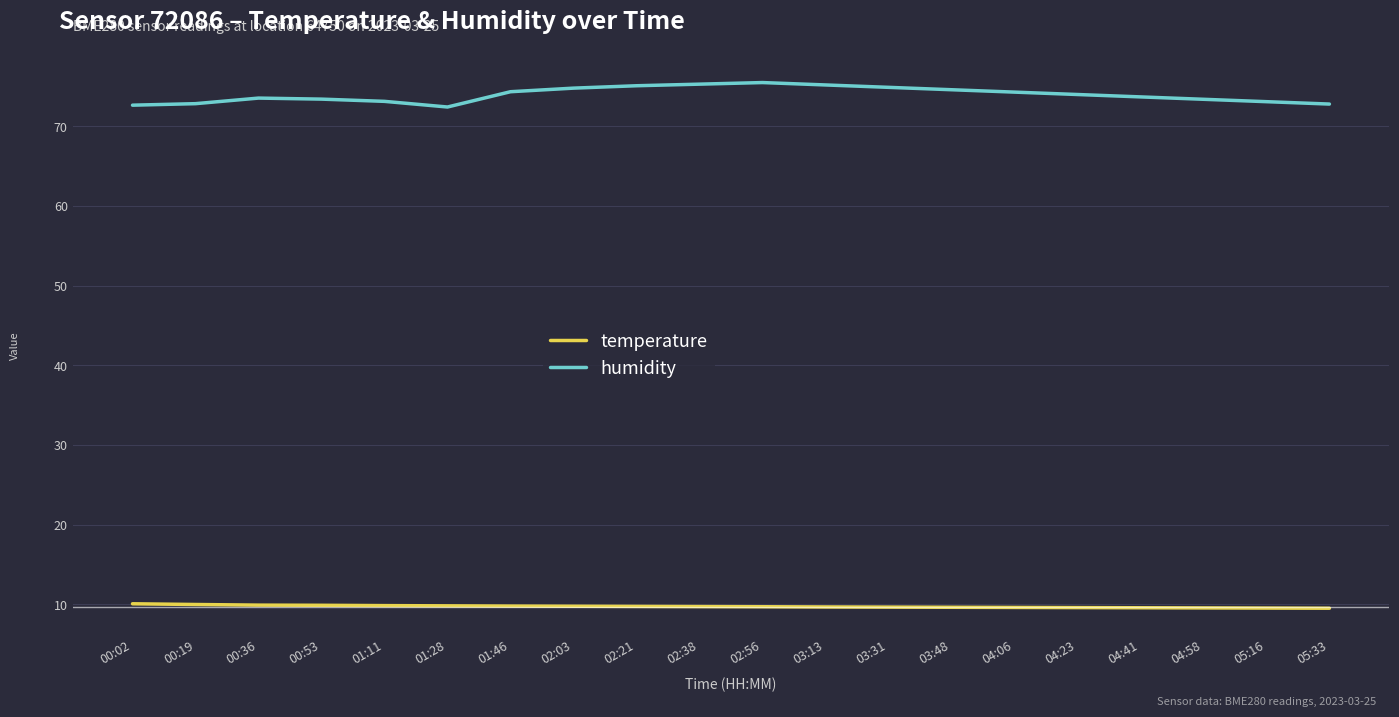

Rank the series by their average value, from lowest to highest.

temperature, humidity